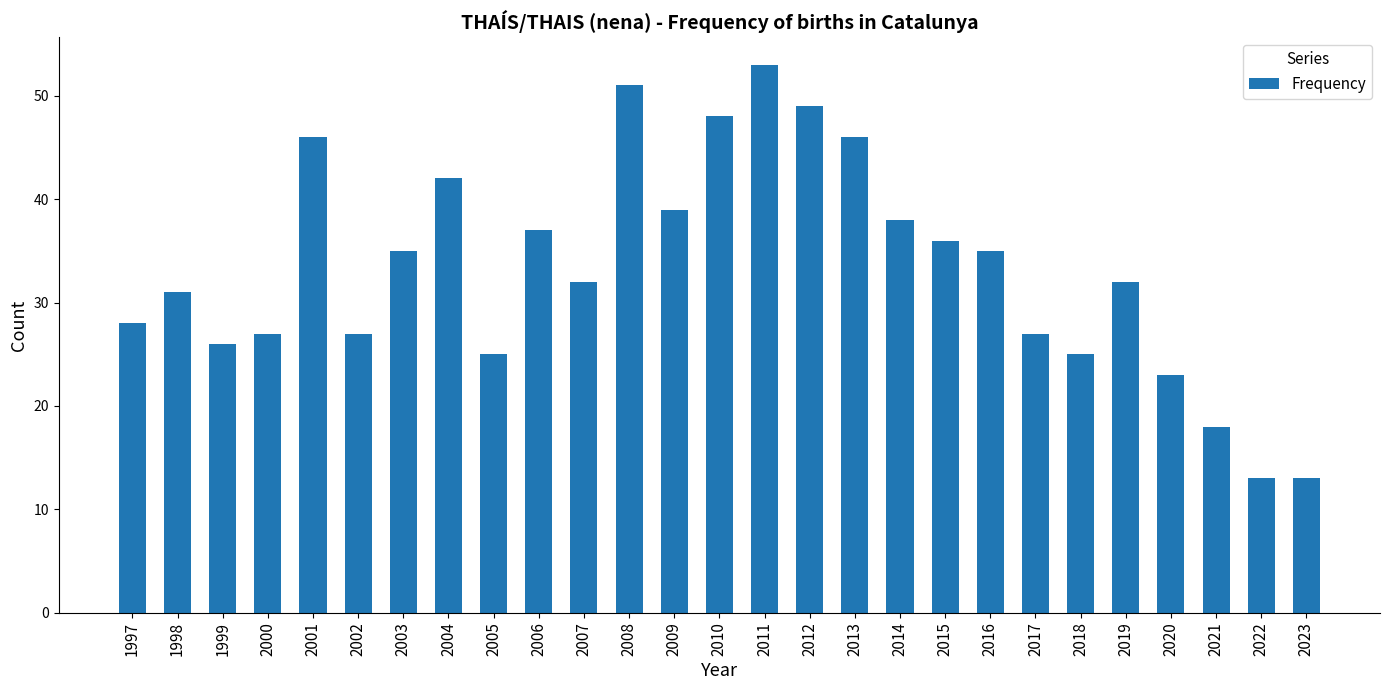

Does the chart contain stacked bars?

No